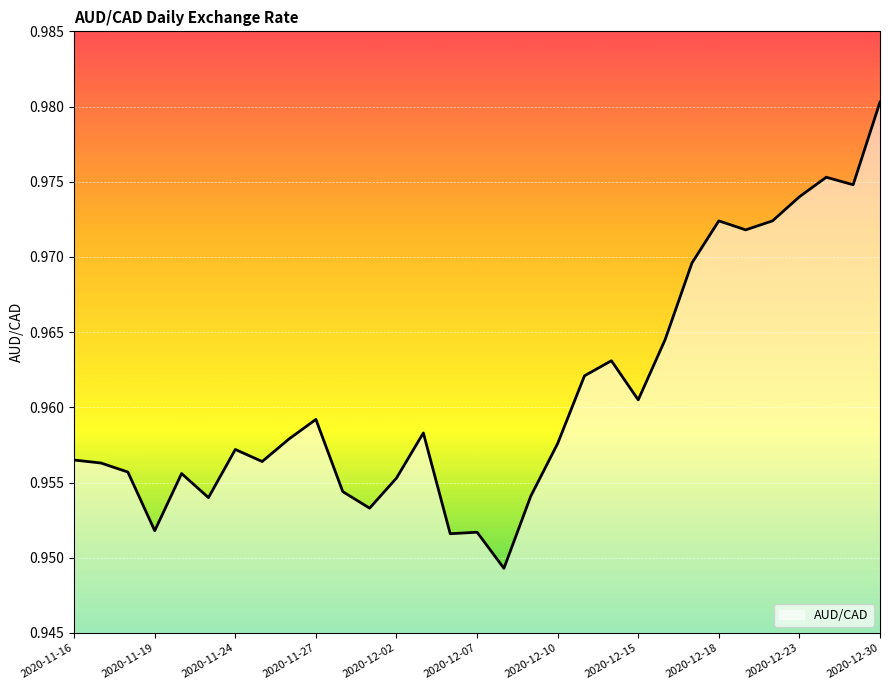

Is this an area chart (filled region under the line)?

Yes